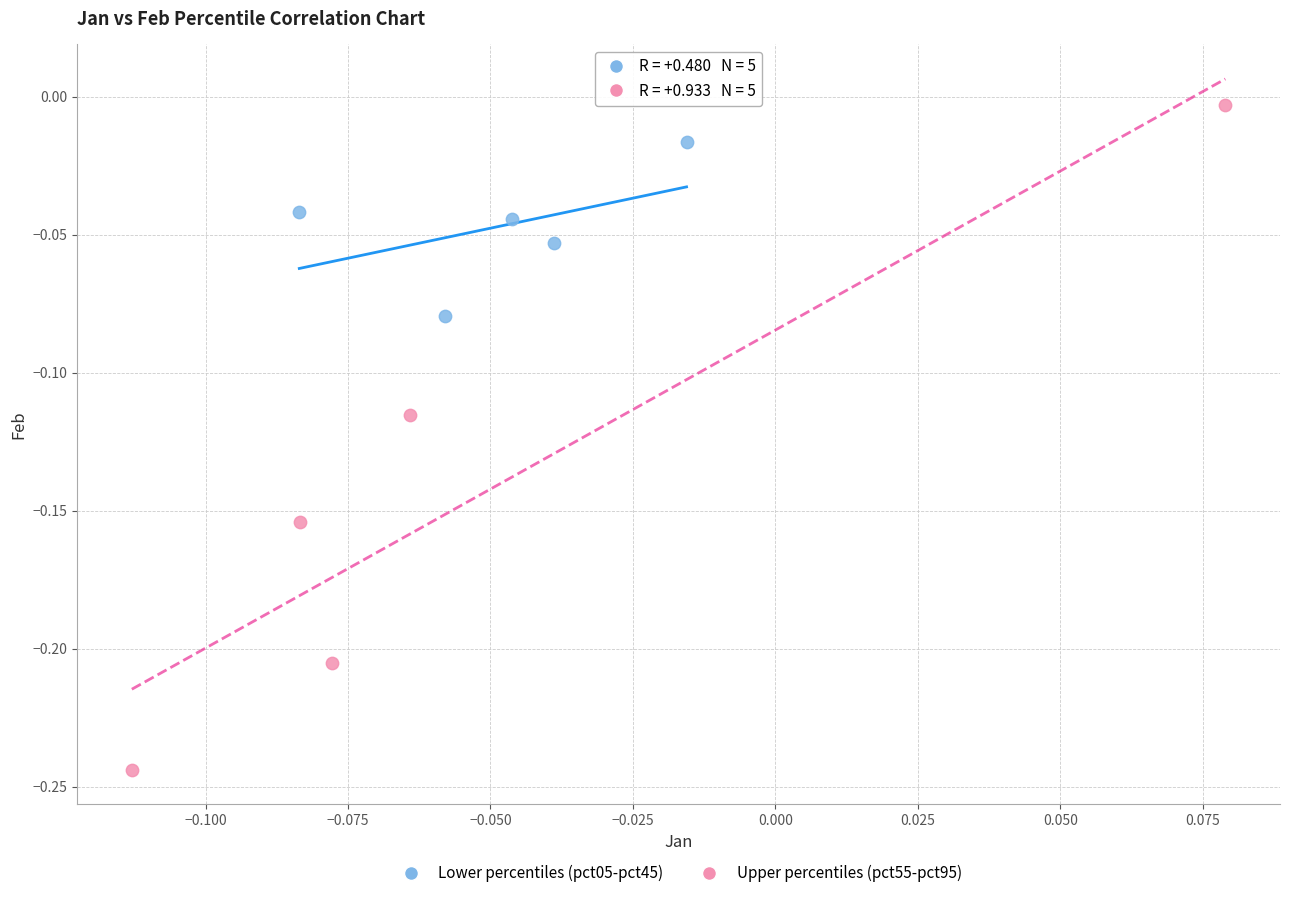

Which series reaches the minimum Y coordinate?

Upper percentiles (pct55-pct95)